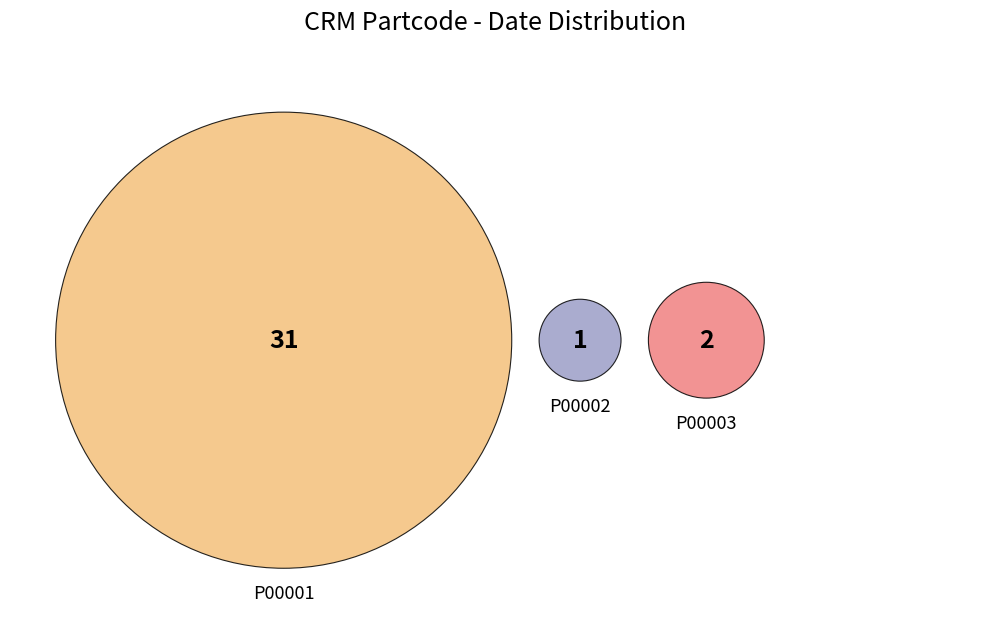

True or false: P00002 accounts for 14% of the total.

False